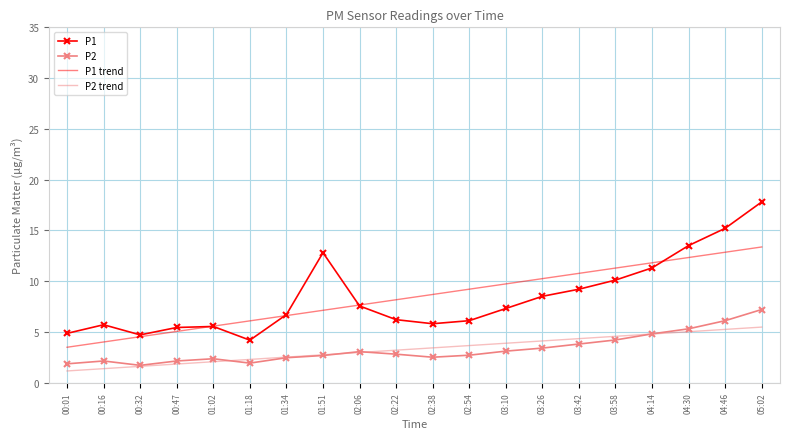

At which category is the sum across all series the highest?

05:02